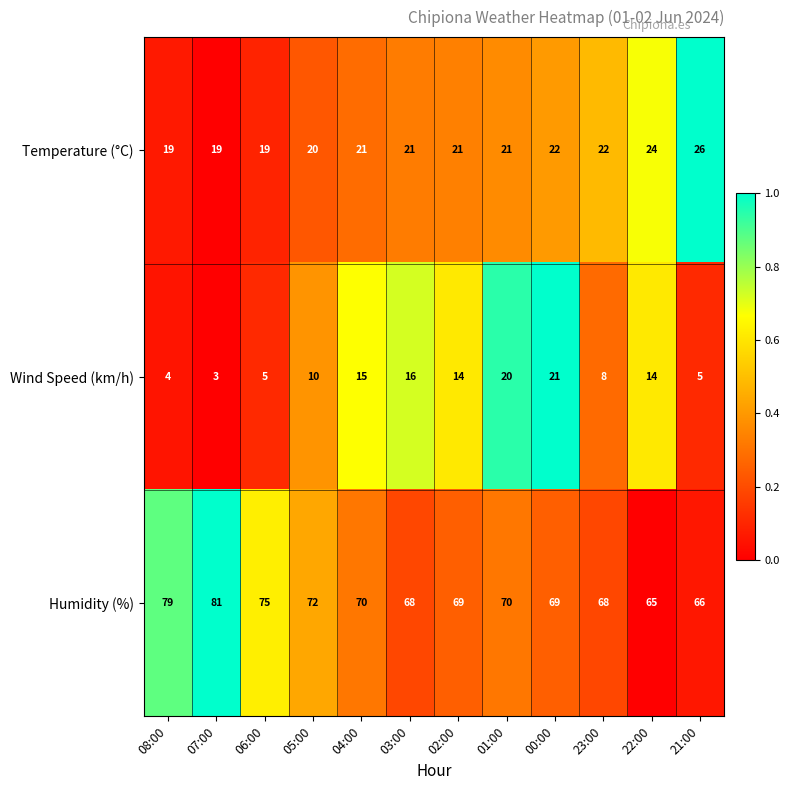

At which category is the sum across all series the highest?

00:00